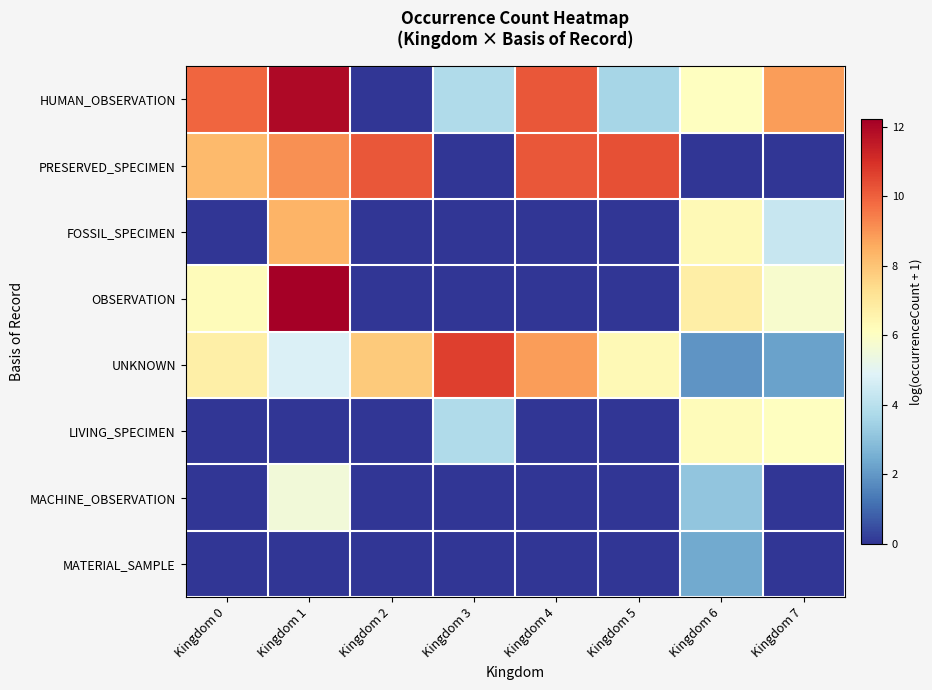

What is the greatest value displayed?

12.2